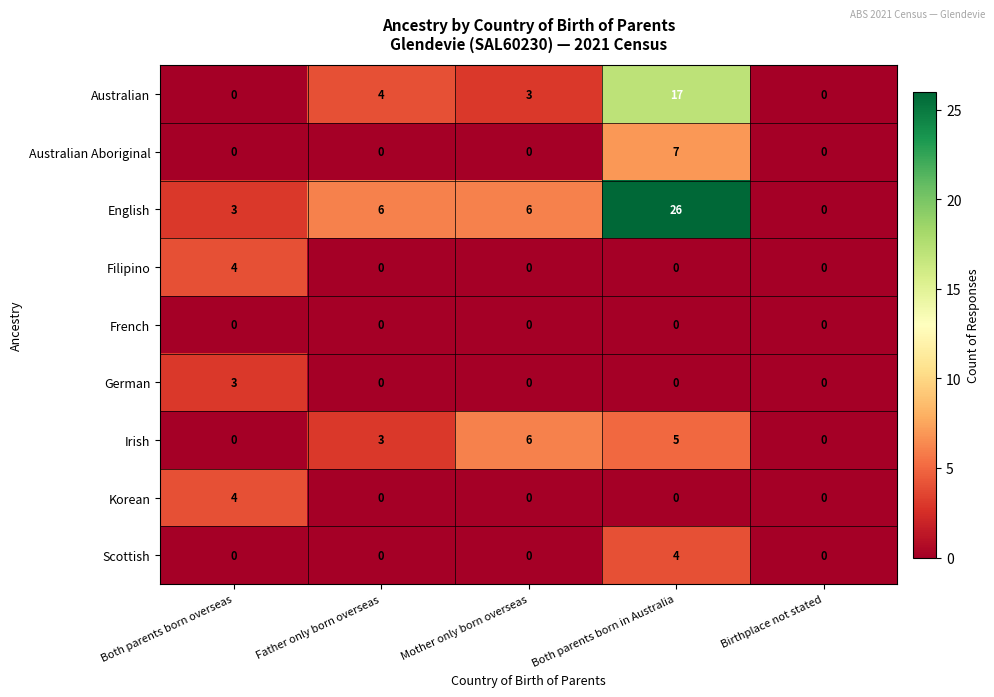

Which series has the largest total across all categories?

English